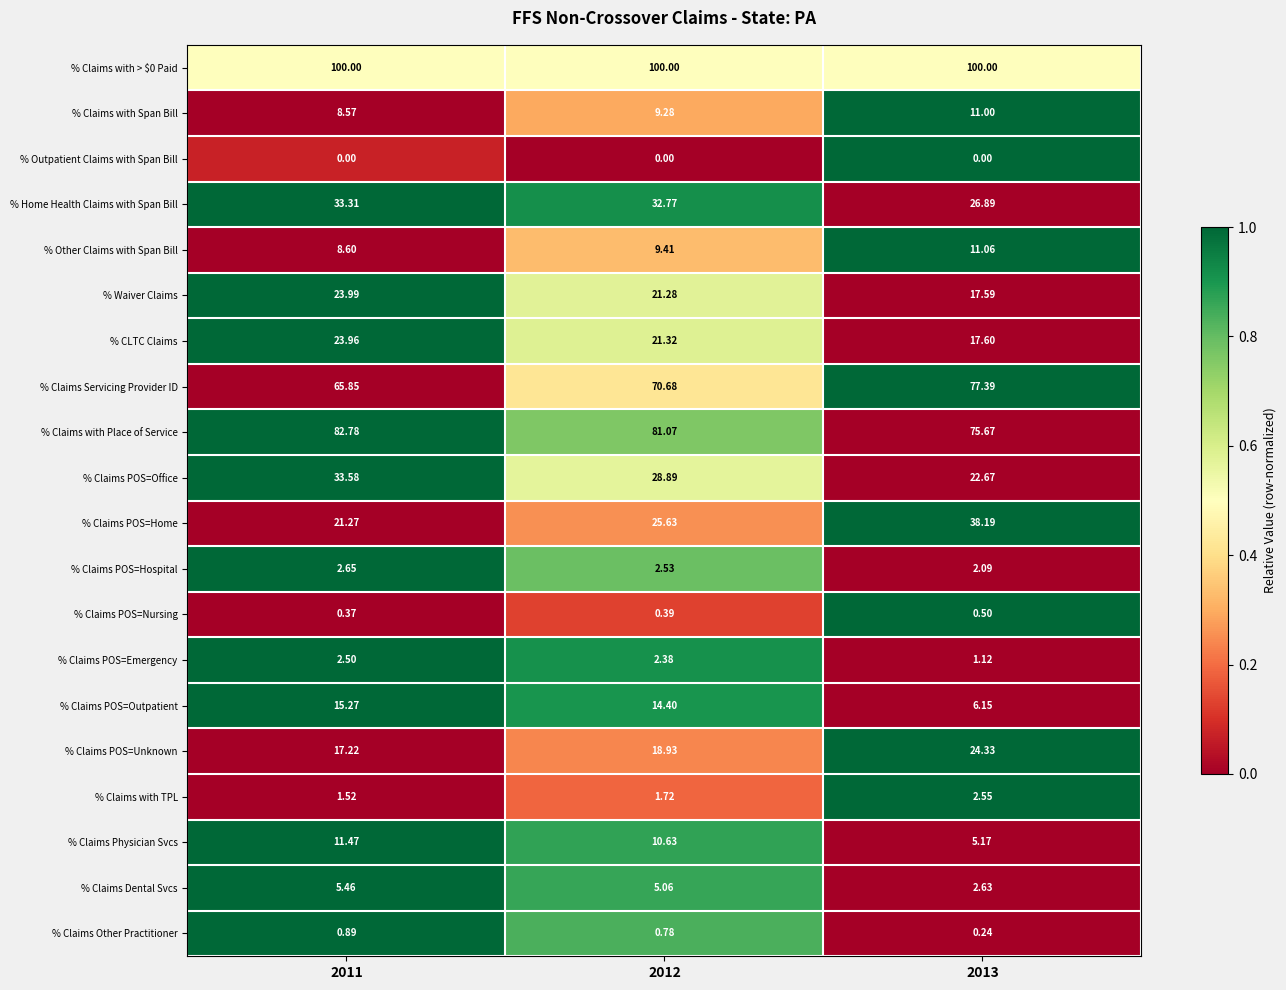

At how many categories does at least one series exceed 0?

3